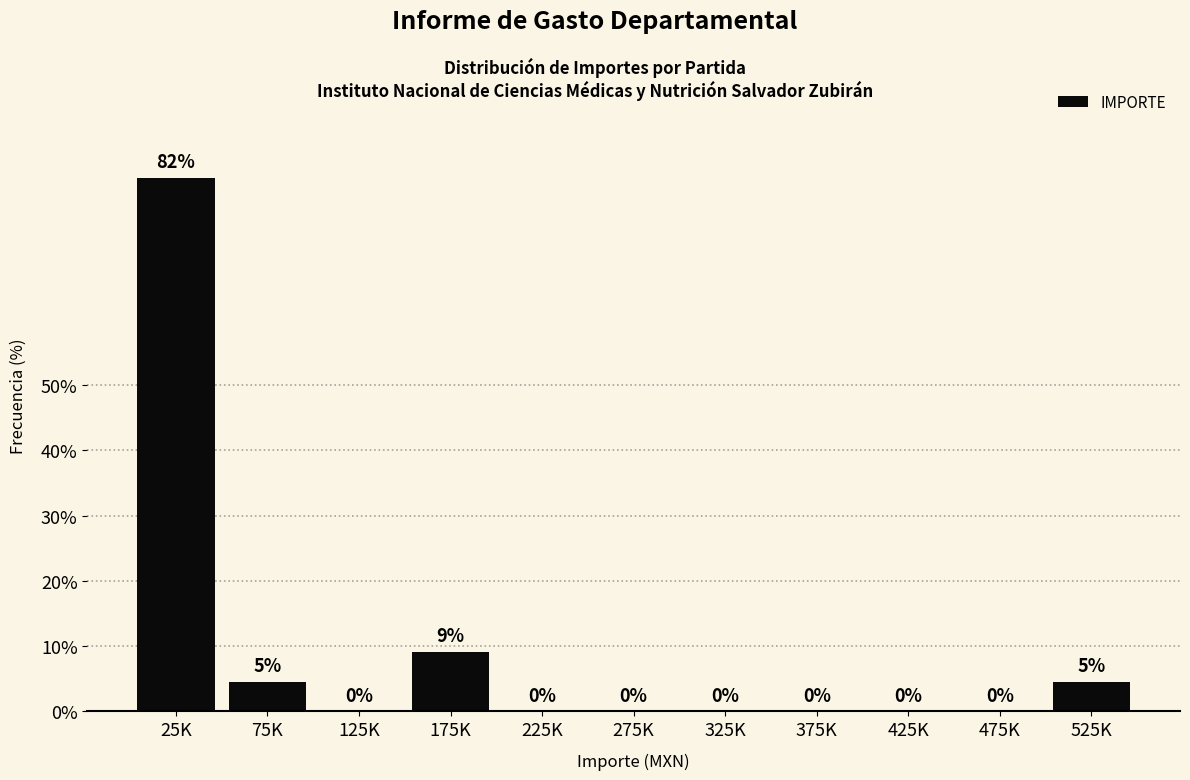

Is it true that the value at 125K is -47.3?

False